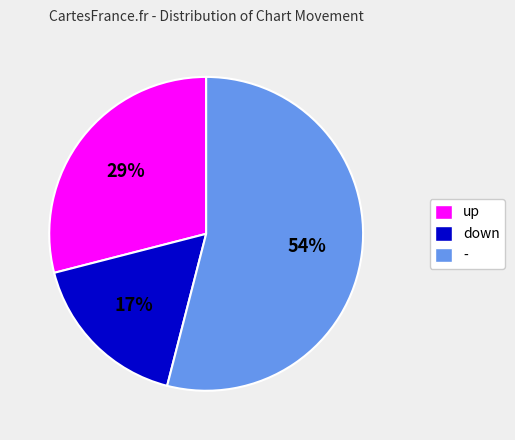

To the nearest percent, what portion does - represent?

54%